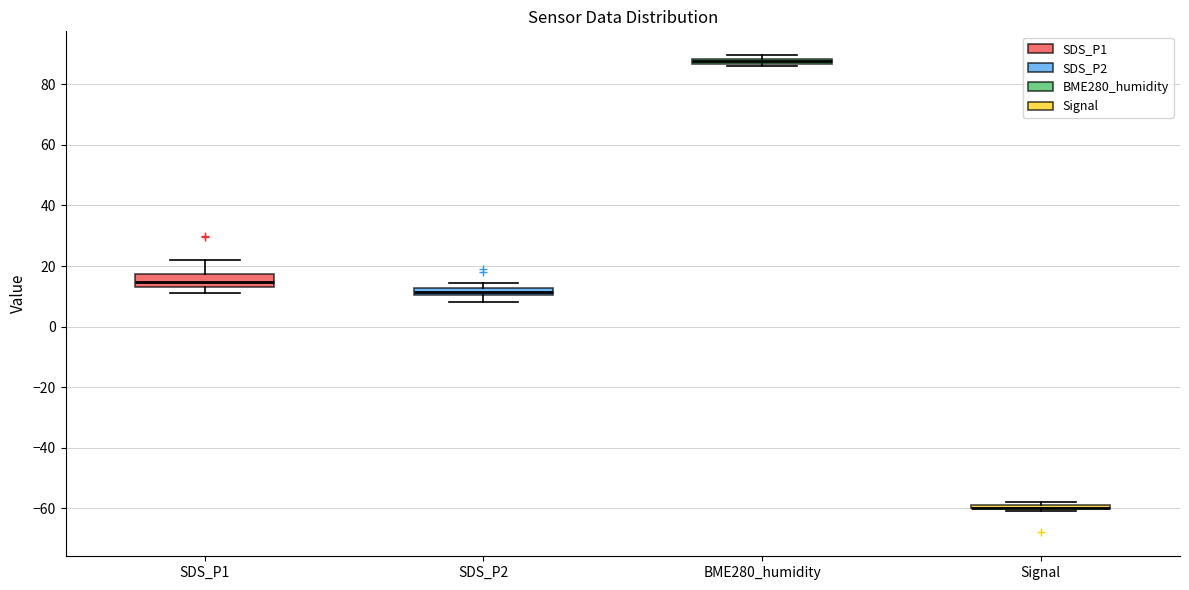

Where does the median line of the box for SDS_P1 sit on the y-axis? The values are not printed on the chart, so give them approximately, as read against the axis.

14